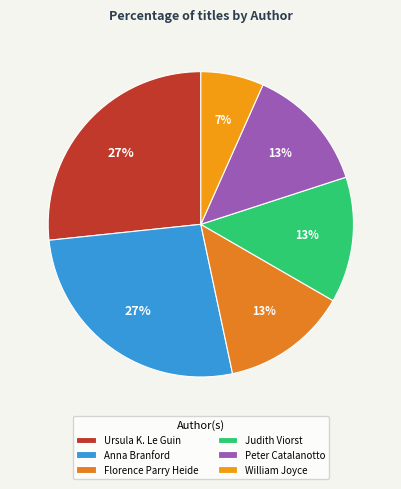

Combined, do Anna Branford and Judith Viorst account for over 50%?

No